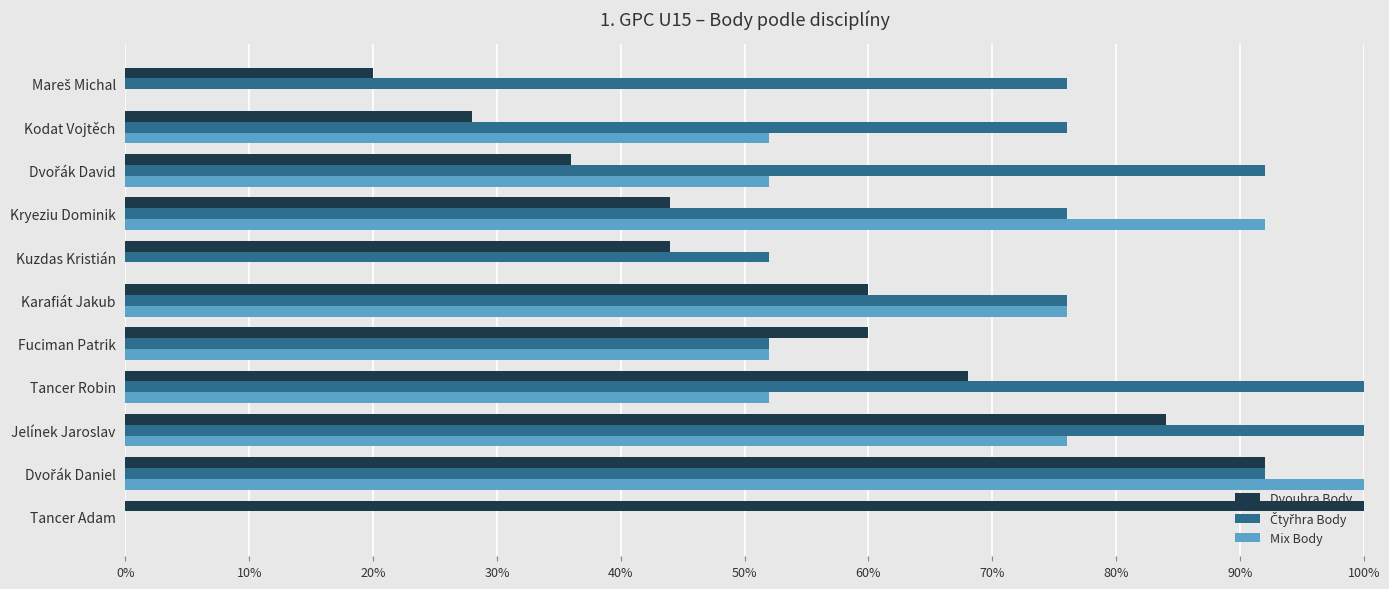

What are all the series names shown in the legend?

Dvouhra Body, Čtyřhra Body, Mix Body